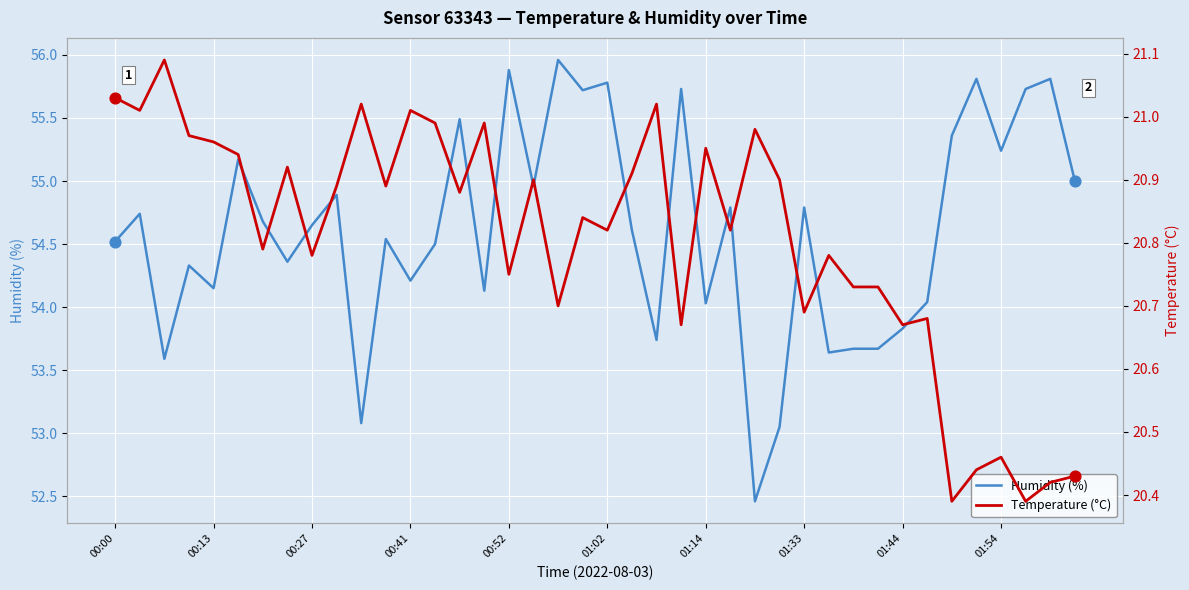

Which series has the largest total across all categories?

Humidity (%)